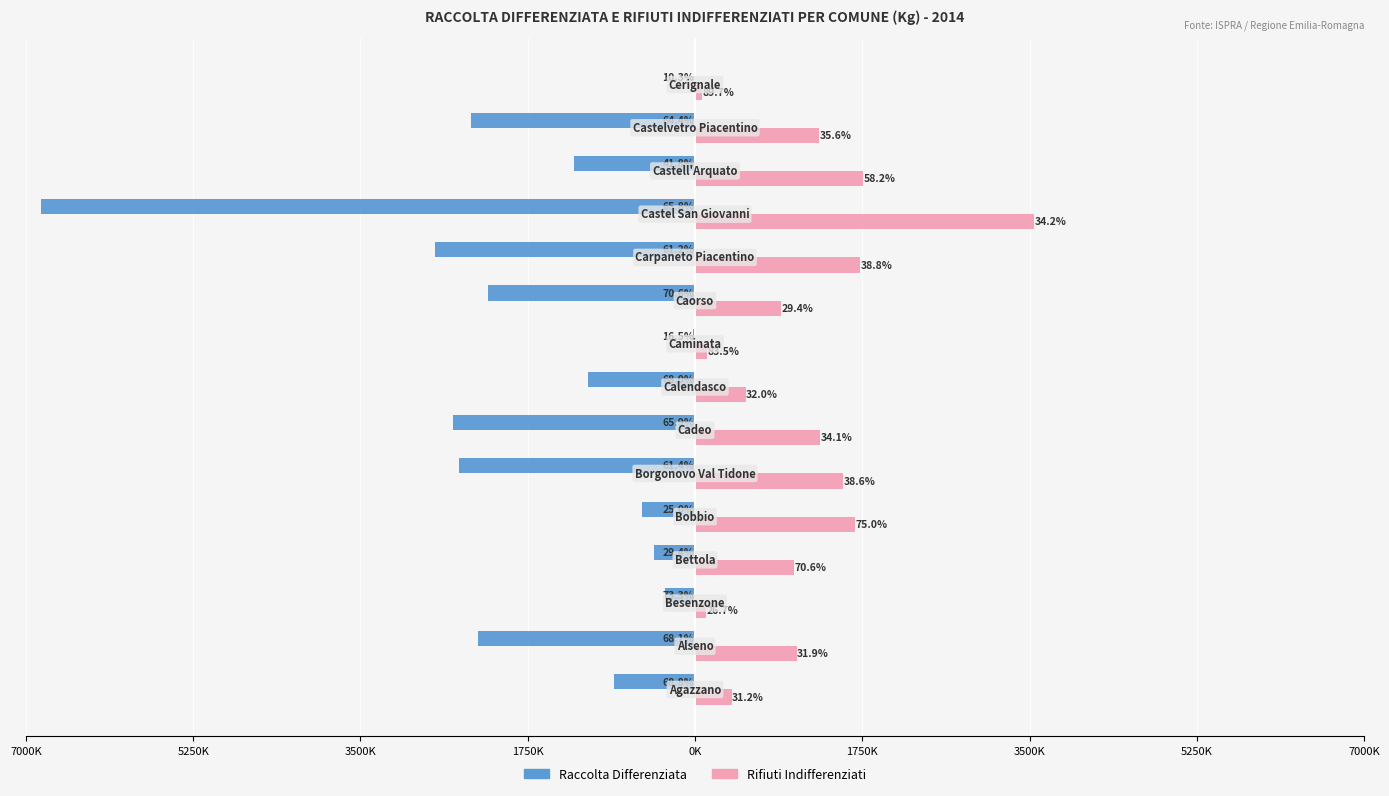

Which series has the widest spread of values?

Raccolta Differenziata